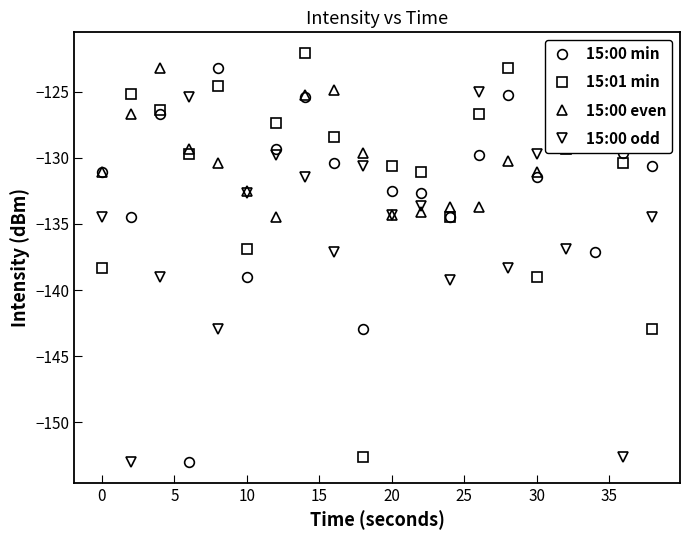

The value of 15:01 min at 0 is -138.3. True or false?

True